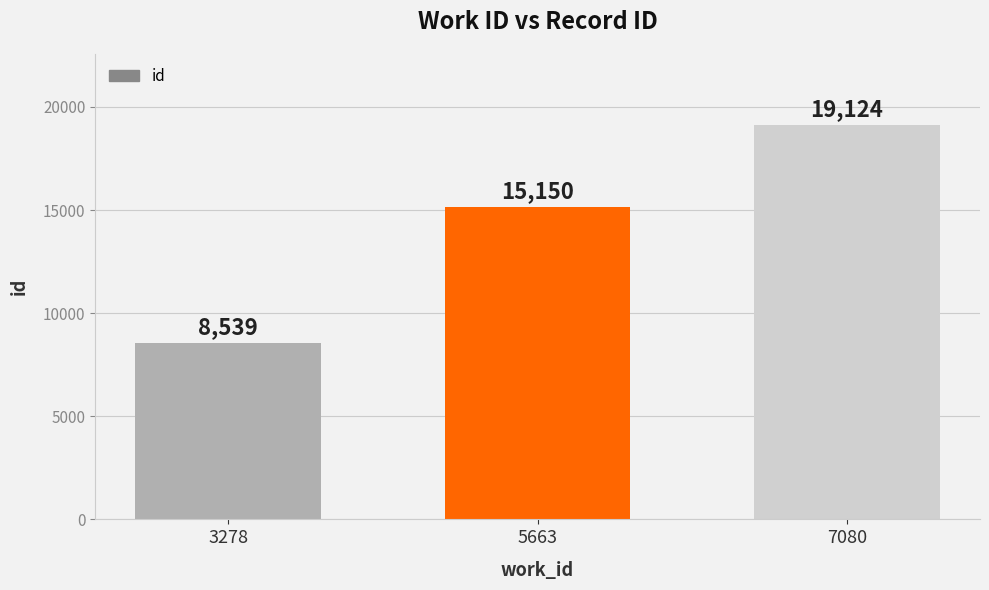

List the labels in order of value, largest first.

7080, 5663, 3278